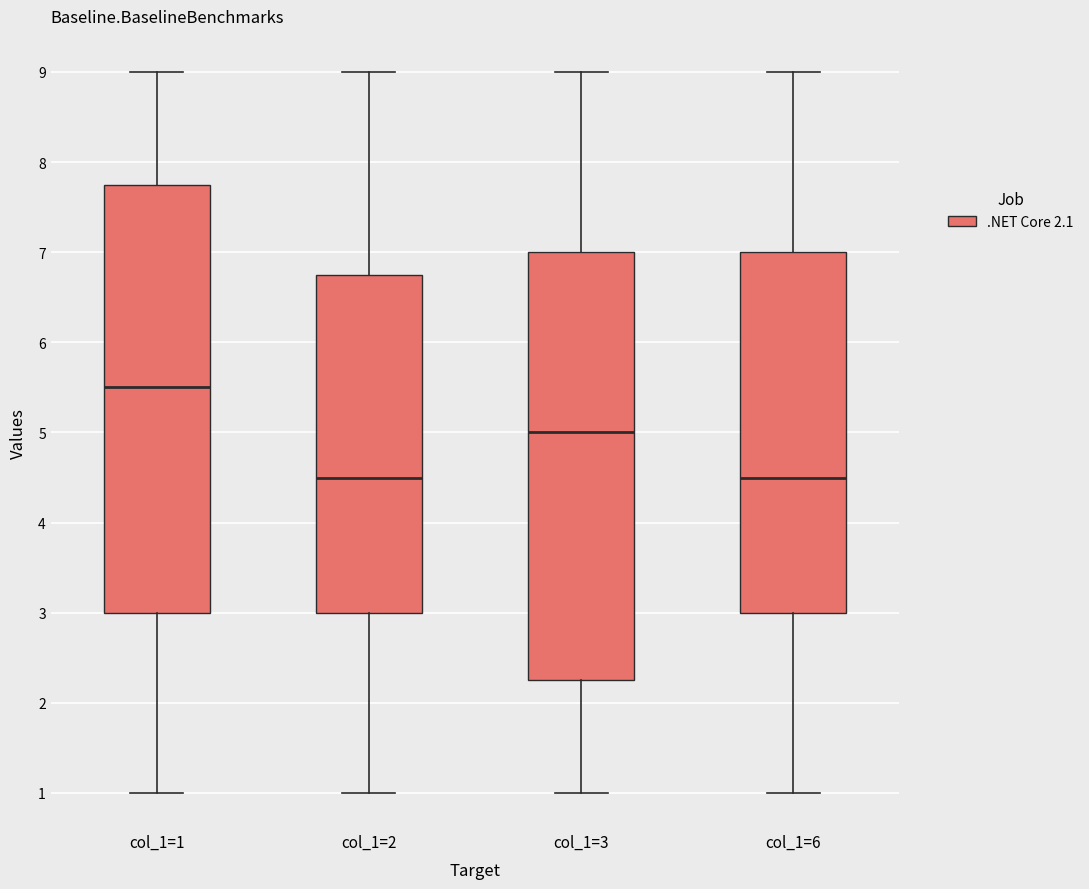

Where is the upper edge of the box for col_1=2 on the y-axis? The values are not printed on the chart, so give them approximately, as read against the axis.

6.8